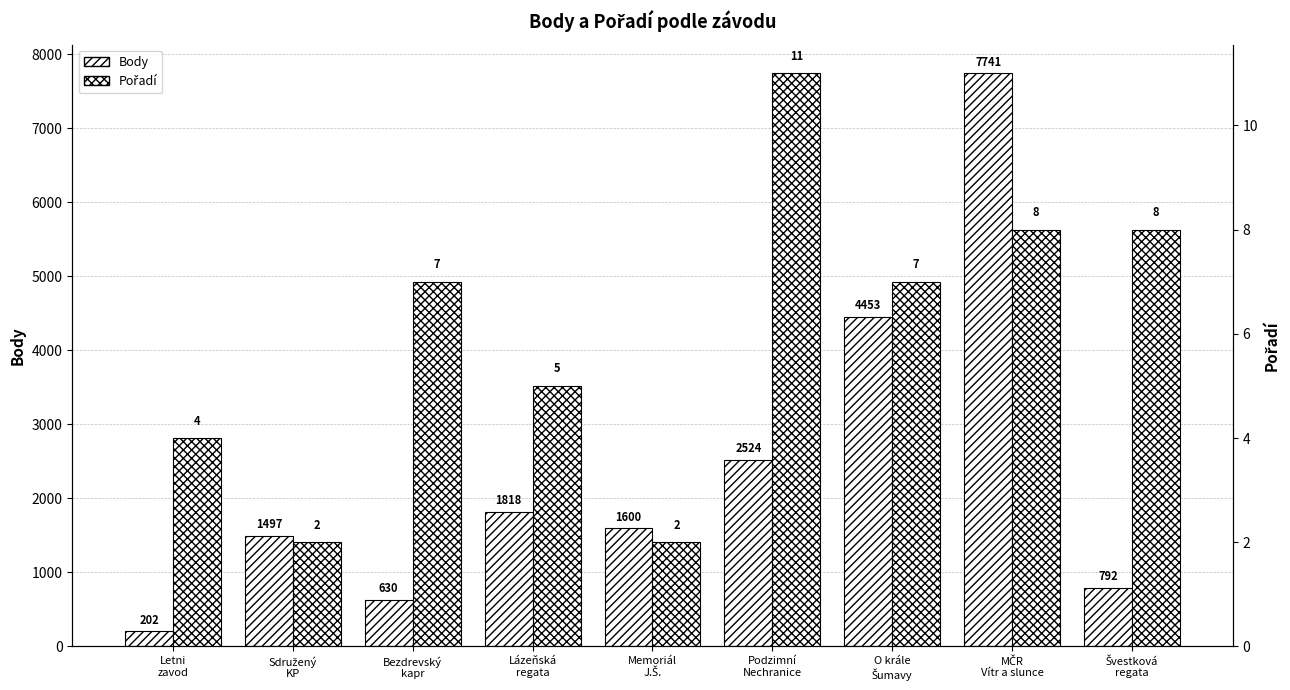

What is the difference between the second highest and minimum values in the Body series?

4251